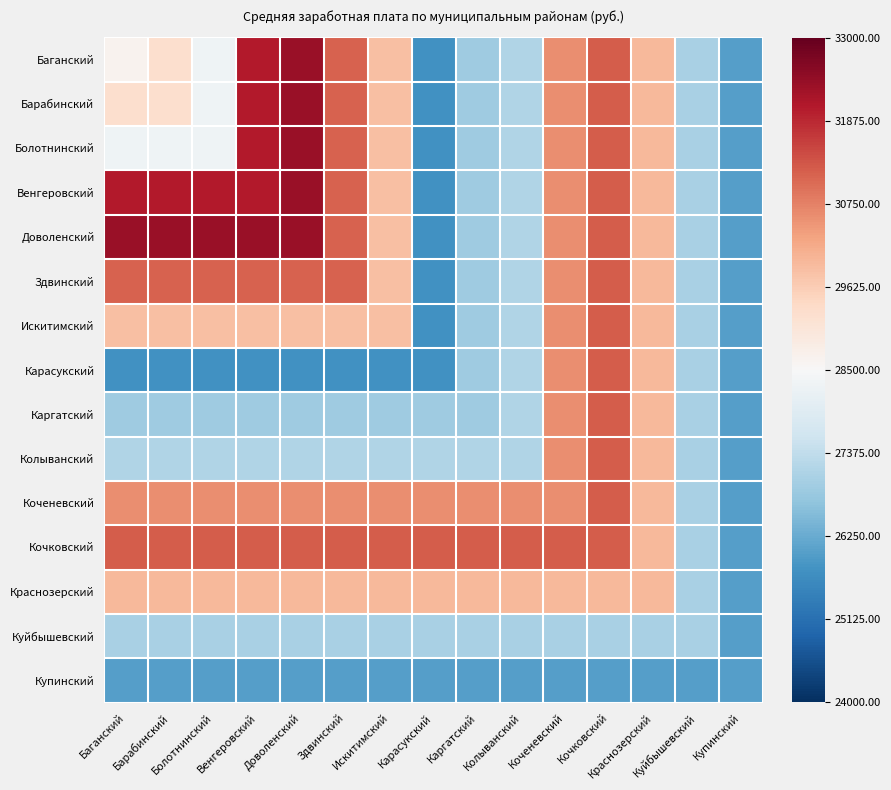

Reading left to right, transcribe all the data shown in this chart.

Баганский: Баганский=0.0	Барабинский=0.2	Болотнинский=-0.0	Венгеровский=0.8	Доволенский=0.9	Здвинский=0.6	Искитимский=0.3	Карасукский=-0.6	Каргатский=-0.4	Колыванский=-0.3	Коченевский=0.5	Кочковский=0.6	Краснозерский=0.3	Куйбышевский=-0.3	Купинский=-0.6
Барабинский: Баганский=0.2	Барабинский=0.2	Болотнинский=-0.0	Венгеровский=0.8	Доволенский=0.9	Здвинский=0.6	Искитимский=0.3	Карасукский=-0.6	Каргатский=-0.4	Колыванский=-0.3	Коченевский=0.5	Кочковский=0.6	Краснозерский=0.3	Куйбышевский=-0.3	Купинский=-0.6
Болотнинский: Баганский=-0.0	Барабинский=-0.0	Болотнинский=-0.0	Венгеровский=0.8	Доволенский=0.9	Здвинский=0.6	Искитимский=0.3	Карасукский=-0.6	Каргатский=-0.4	Колыванский=-0.3	Коченевский=0.5	Кочковский=0.6	Краснозерский=0.3	Куйбышевский=-0.3	Купинский=-0.6
Венгеровский: Баганский=0.8	Барабинский=0.8	Болотнинский=0.8	Венгеровский=0.8	Доволенский=0.9	Здвинский=0.6	Искитимский=0.3	Карасукский=-0.6	Каргатский=-0.4	Колыванский=-0.3	Коченевский=0.5	Кочковский=0.6	Краснозерский=0.3	Куйбышевский=-0.3	Купинский=-0.6
Доволенский: Баганский=0.9	Барабинский=0.9	Болотнинский=0.9	Венгеровский=0.9	Доволенский=0.9	Здвинский=0.6	Искитимский=0.3	Карасукский=-0.6	Каргатский=-0.4	Колыванский=-0.3	Коченевский=0.5	Кочковский=0.6	Краснозерский=0.3	Куйбышевский=-0.3	Купинский=-0.6
Здвинский: Баганский=0.6	Барабинский=0.6	Болотнинский=0.6	Венгеровский=0.6	Доволенский=0.6	Здвинский=0.6	Искитимский=0.3	Карасукский=-0.6	Каргатский=-0.4	Колыванский=-0.3	Коченевский=0.5	Кочковский=0.6	Краснозерский=0.3	Куйбышевский=-0.3	Купинский=-0.6
Искитимский: Баганский=0.3	Барабинский=0.3	Болотнинский=0.3	Венгеровский=0.3	Доволенский=0.3	Здвинский=0.3	Искитимский=0.3	Карасукский=-0.6	Каргатский=-0.4	Колыванский=-0.3	Коченевский=0.5	Кочковский=0.6	Краснозерский=0.3	Куйбышевский=-0.3	Купинский=-0.6
Карасукский: Баганский=-0.6	Барабинский=-0.6	Болотнинский=-0.6	Венгеровский=-0.6	Доволенский=-0.6	Здвинский=-0.6	Искитимский=-0.6	Карасукский=-0.6	Каргатский=-0.4	Колыванский=-0.3	Коченевский=0.5	Кочковский=0.6	Краснозерский=0.3	Куйбышевский=-0.3	Купинский=-0.6
Каргатский: Баганский=-0.4	Барабинский=-0.4	Болотнинский=-0.4	Венгеровский=-0.4	Доволенский=-0.4	Здвинский=-0.4	Искитимский=-0.4	Карасукский=-0.4	Каргатский=-0.4	Колыванский=-0.3	Коченевский=0.5	Кочковский=0.6	Краснозерский=0.3	Куйбышевский=-0.3	Купинский=-0.6
Колыванский: Баганский=-0.3	Барабинский=-0.3	Болотнинский=-0.3	Венгеровский=-0.3	Доволенский=-0.3	Здвинский=-0.3	Искитимский=-0.3	Карасукский=-0.3	Каргатский=-0.3	Колыванский=-0.3	Коченевский=0.5	Кочковский=0.6	Краснозерский=0.3	Куйбышевский=-0.3	Купинский=-0.6
Коченевский: Баганский=0.5	Барабинский=0.5	Болотнинский=0.5	Венгеровский=0.5	Доволенский=0.5	Здвинский=0.5	Искитимский=0.5	Карасукский=0.5	Каргатский=0.5	Колыванский=0.5	Коченевский=0.5	Кочковский=0.6	Краснозерский=0.3	Куйбышевский=-0.3	Купинский=-0.6
Кочковский: Баганский=0.6	Барабинский=0.6	Болотнинский=0.6	Венгеровский=0.6	Доволенский=0.6	Здвинский=0.6	Искитимский=0.6	Карасукский=0.6	Каргатский=0.6	Колыванский=0.6	Коченевский=0.6	Кочковский=0.6	Краснозерский=0.3	Куйбышевский=-0.3	Купинский=-0.6
Краснозерский: Баганский=0.3	Барабинский=0.3	Болотнинский=0.3	Венгеровский=0.3	Доволенский=0.3	Здвинский=0.3	Искитимский=0.3	Карасукский=0.3	Каргатский=0.3	Колыванский=0.3	Коченевский=0.3	Кочковский=0.3	Краснозерский=0.3	Куйбышевский=-0.3	Купинский=-0.6
Куйбышевский: Баганский=-0.3	Барабинский=-0.3	Болотнинский=-0.3	Венгеровский=-0.3	Доволенский=-0.3	Здвинский=-0.3	Искитимский=-0.3	Карасукский=-0.3	Каргатский=-0.3	Колыванский=-0.3	Коченевский=-0.3	Кочковский=-0.3	Краснозерский=-0.3	Куйбышевский=-0.3	Купинский=-0.6
Купинский: Баганский=-0.6	Барабинский=-0.6	Болотнинский=-0.6	Венгеровский=-0.6	Доволенский=-0.6	Здвинский=-0.6	Искитимский=-0.6	Карасукский=-0.6	Каргатский=-0.6	Колыванский=-0.6	Коченевский=-0.6	Кочковский=-0.6	Краснозерский=-0.6	Куйбышевский=-0.6	Купинский=-0.6